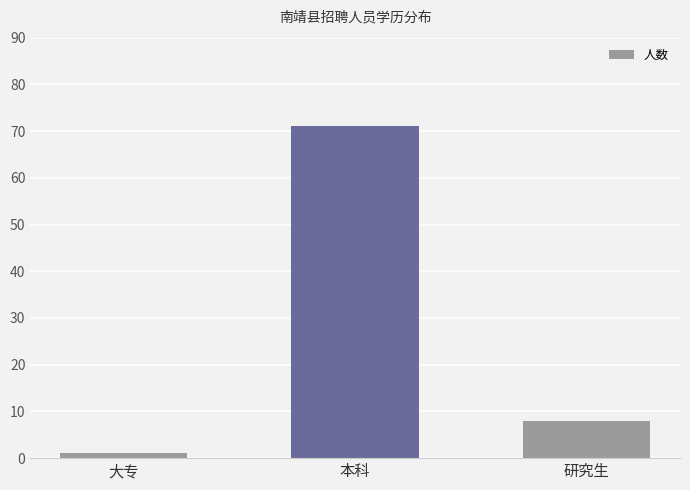

Which category has the highest value across all series?

本科